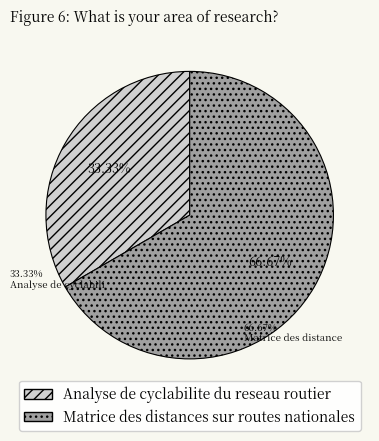

To the nearest percent, what is the combined percentage of Matrice des distances sur routes nationales and Analyse de cyclabilite du reseau routier?

100%